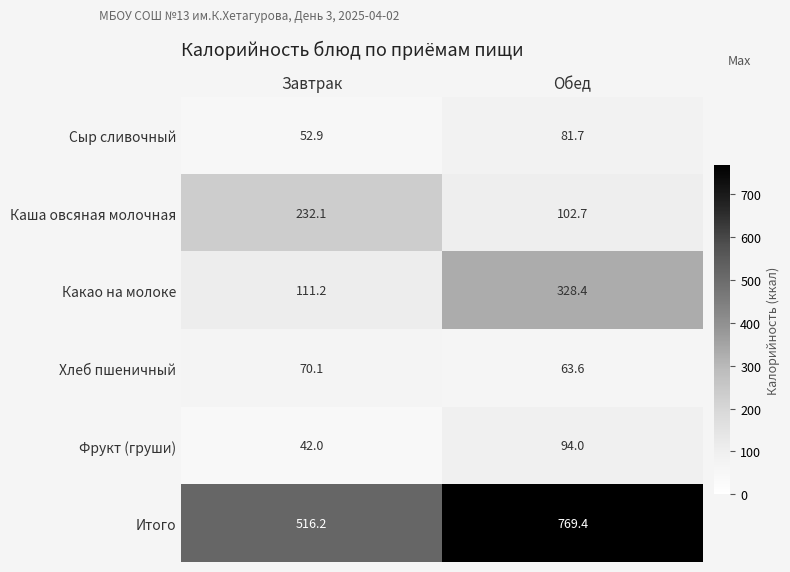

Which category has the lowest value in the Итого series?

Завтрак